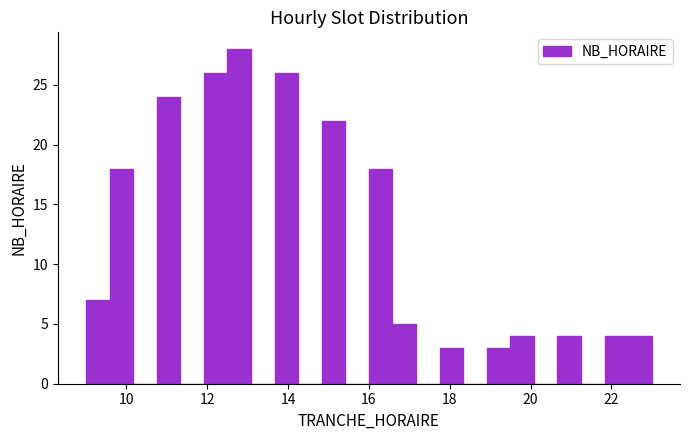

Read against the x-axis, roughly where is the centre of the tallest bar?

12.8